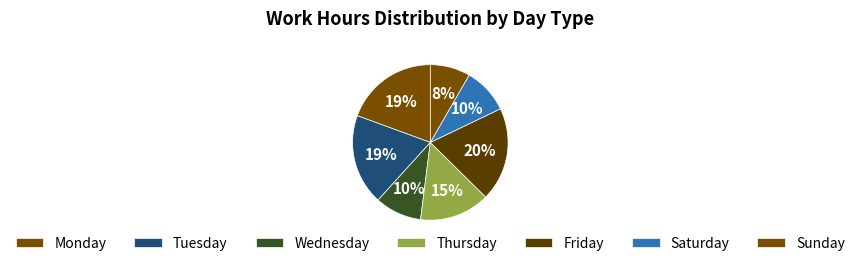

How many slices are in this pie chart?

7